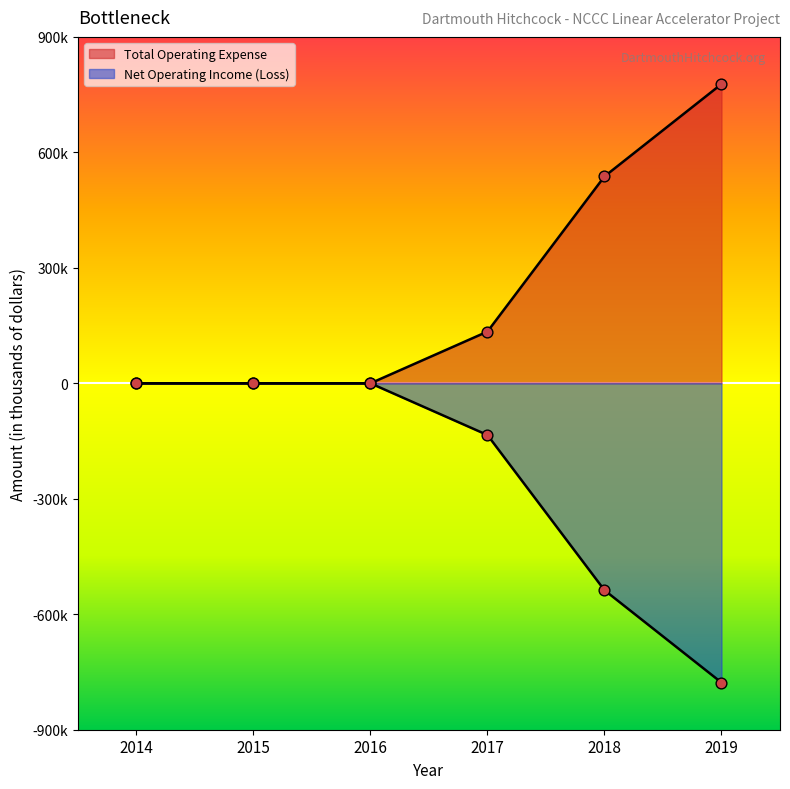

Is the value of Net Operating Income (Loss) at 2014 greater than the value of Total Operating Expense at 2014?

No